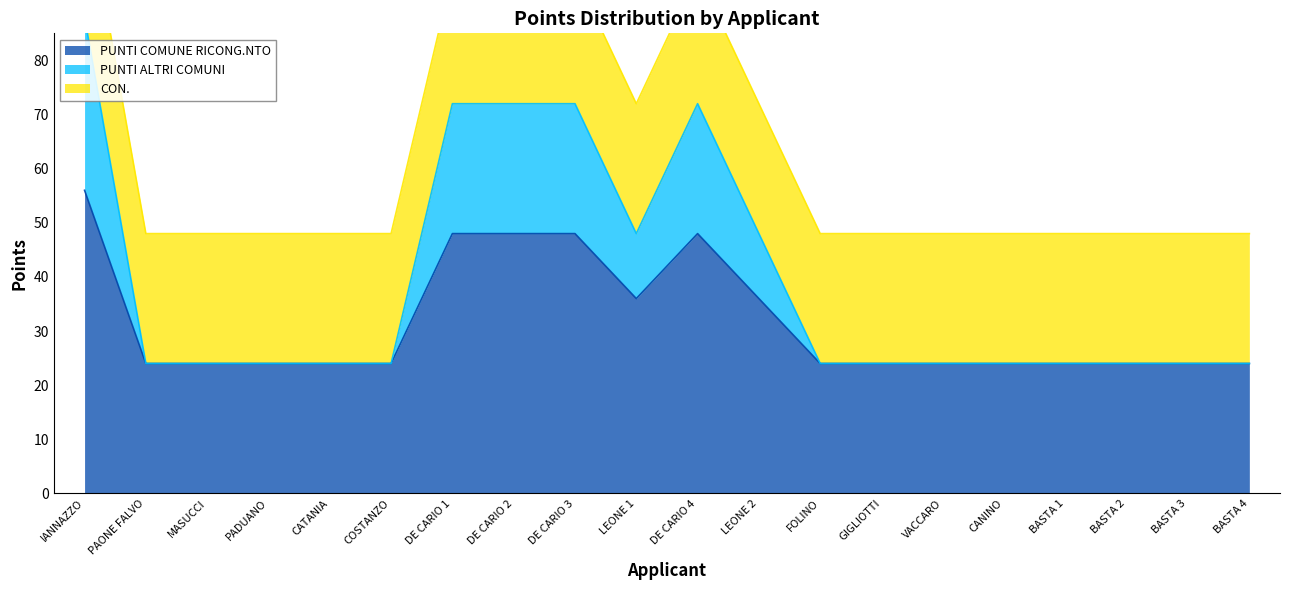

True or false: PUNTI COMUNE RICONG.NTO has a value of 13 at BASTA 4.

False